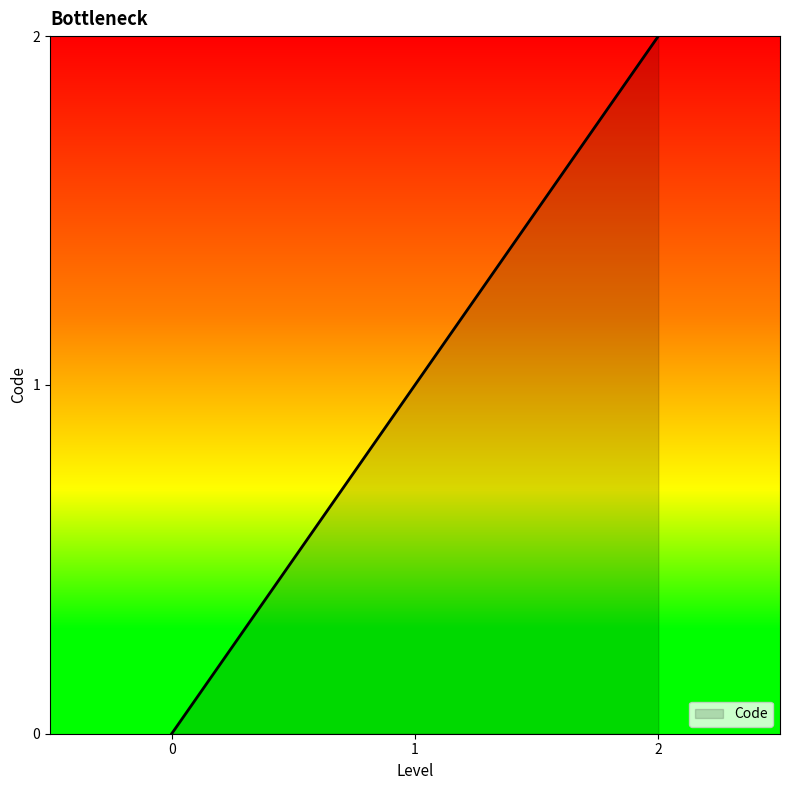

How many positive values are there?

2